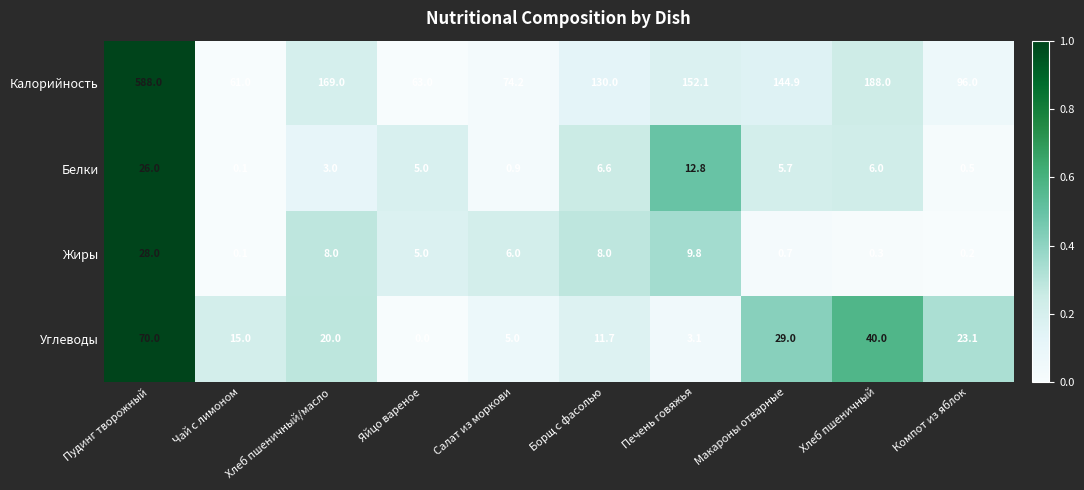

Read the Белки value at Борщ с фасолью.

6.6